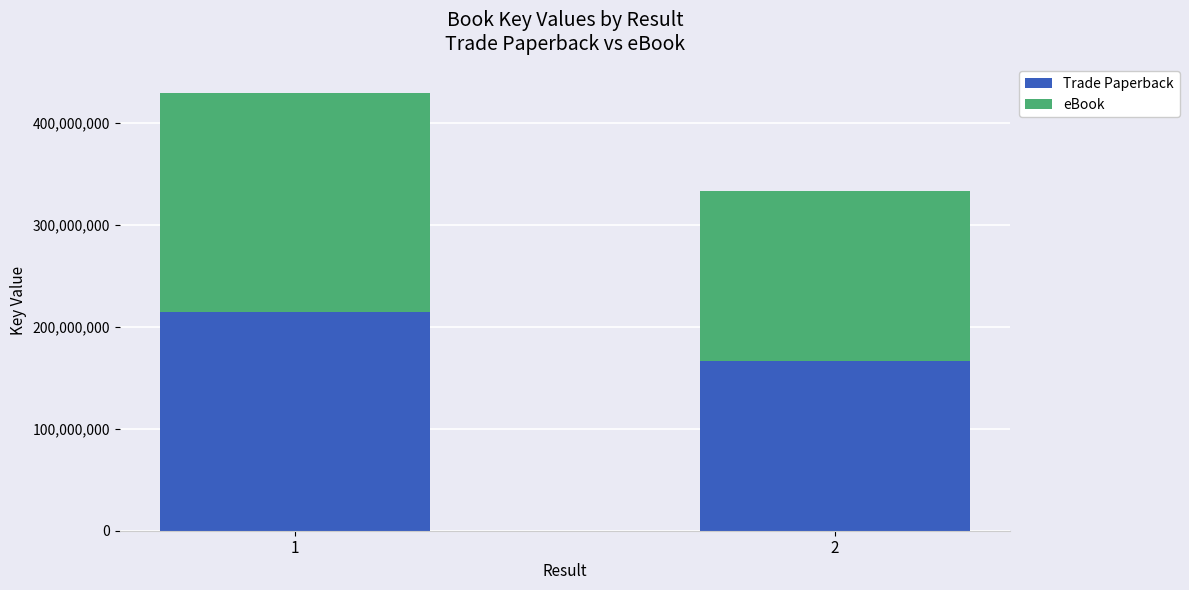

Rank the categories by Trade Paperback value from lowest to highest.

2, 1